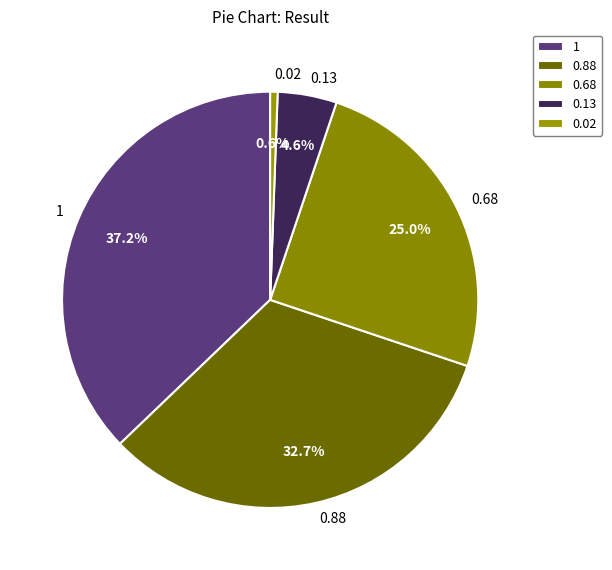

How many slices are in this pie chart?

5